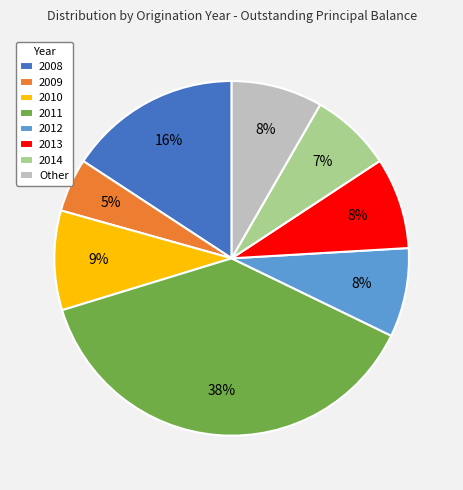

To the nearest percent, what is the combined percentage of 2013 and 2010?

17%